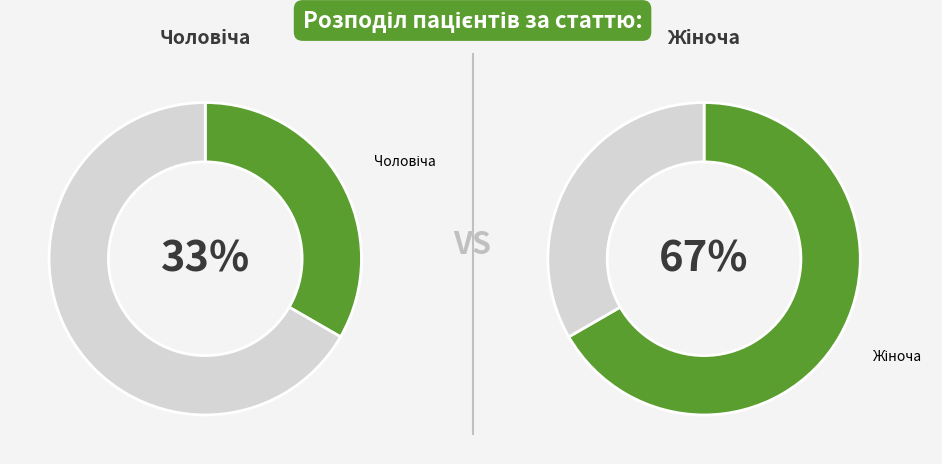

How many slices are in this pie chart?

2